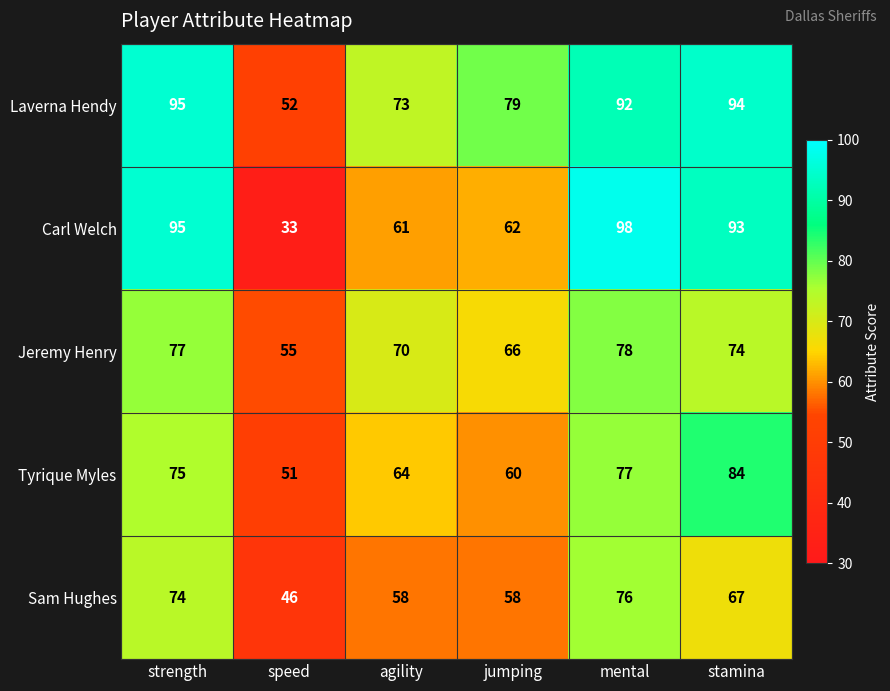

Which label corresponds to the largest value in the chart?

mental